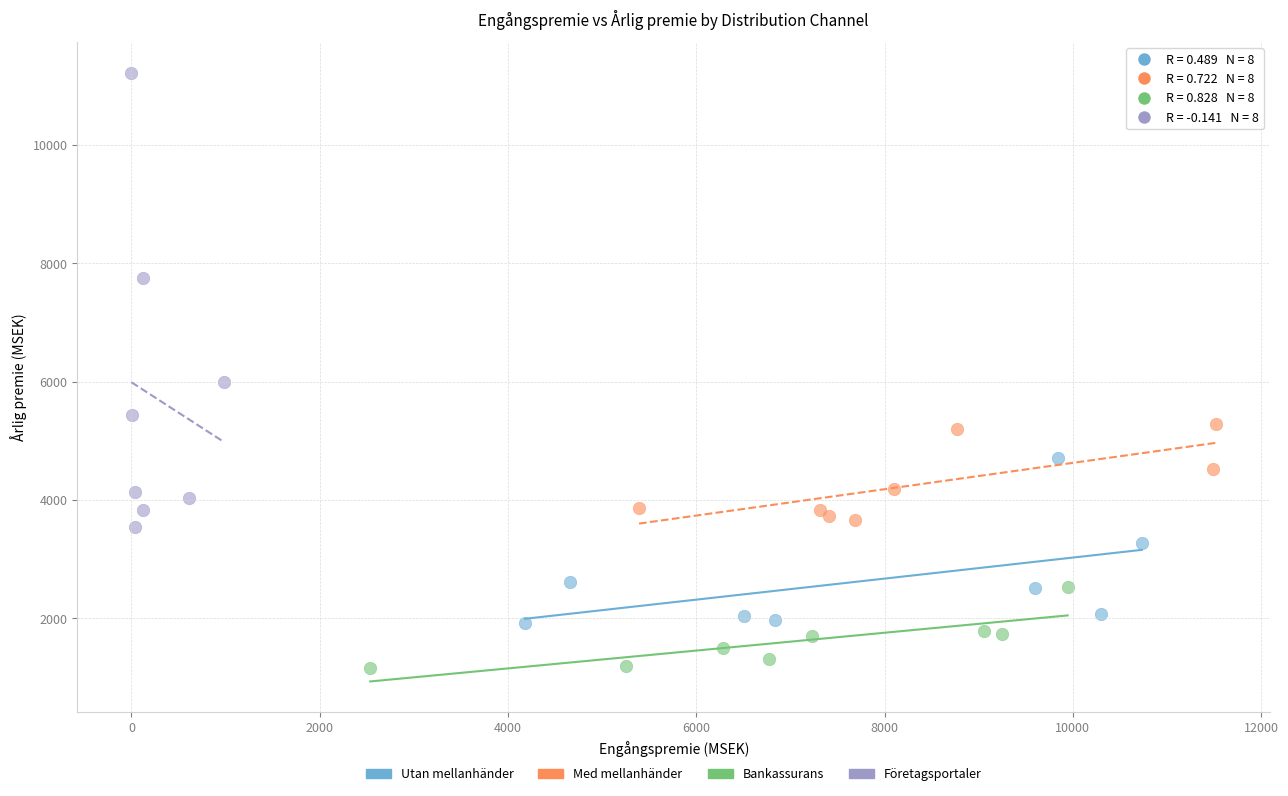

Which series has the widest spread of Y values?

Företagsportaler